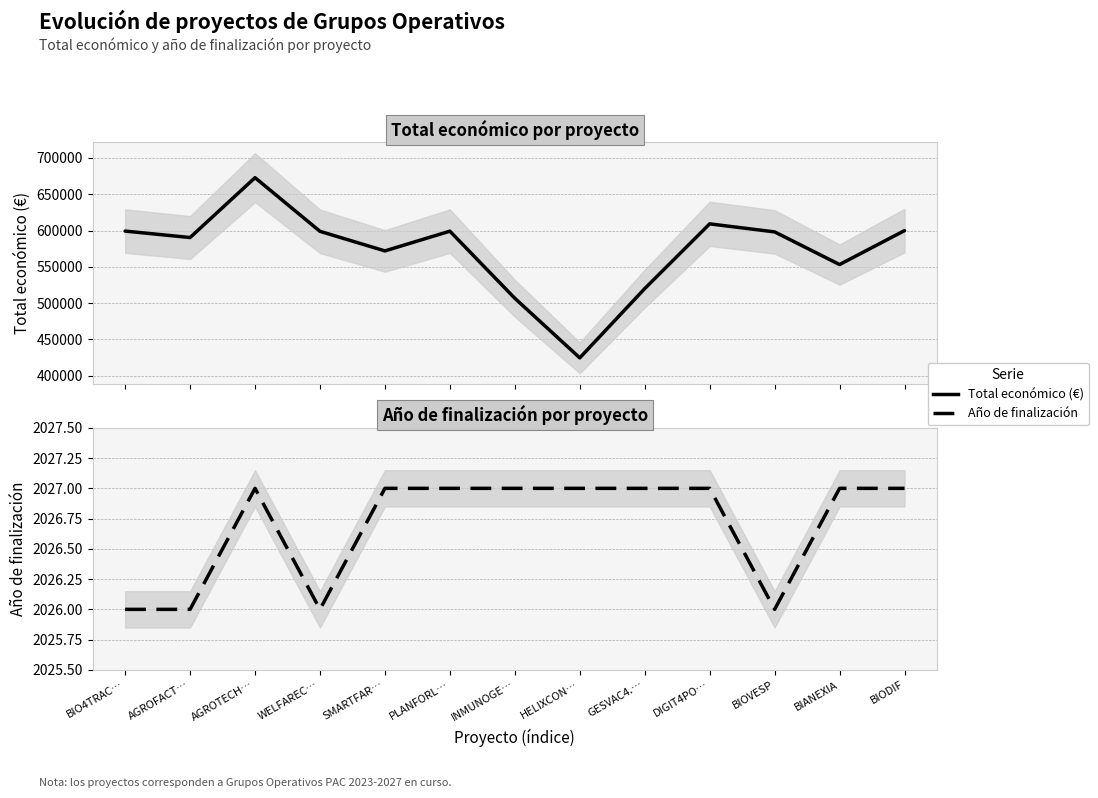

Read the Año de finalización value at DIGIT4PO….

2027